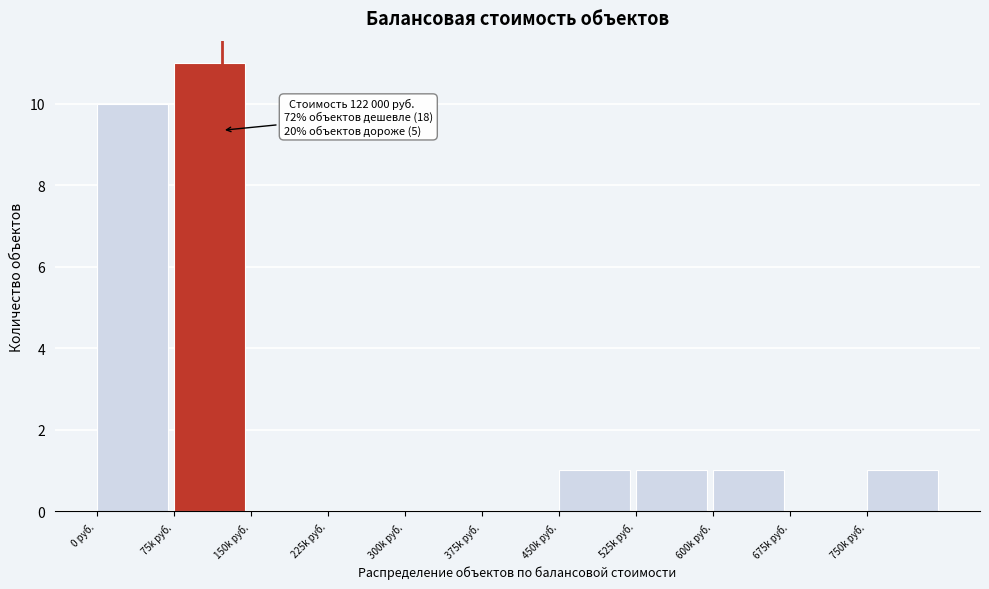

Reading left to right, list all the values displayed in this chart.

0 руб.=10	75k руб.=11	150k руб.=0	225k руб.=0	300k руб.=0	375k руб.=0	450k руб.=1	525k руб.=1	600k руб.=1	675k руб.=0	750k руб.=1